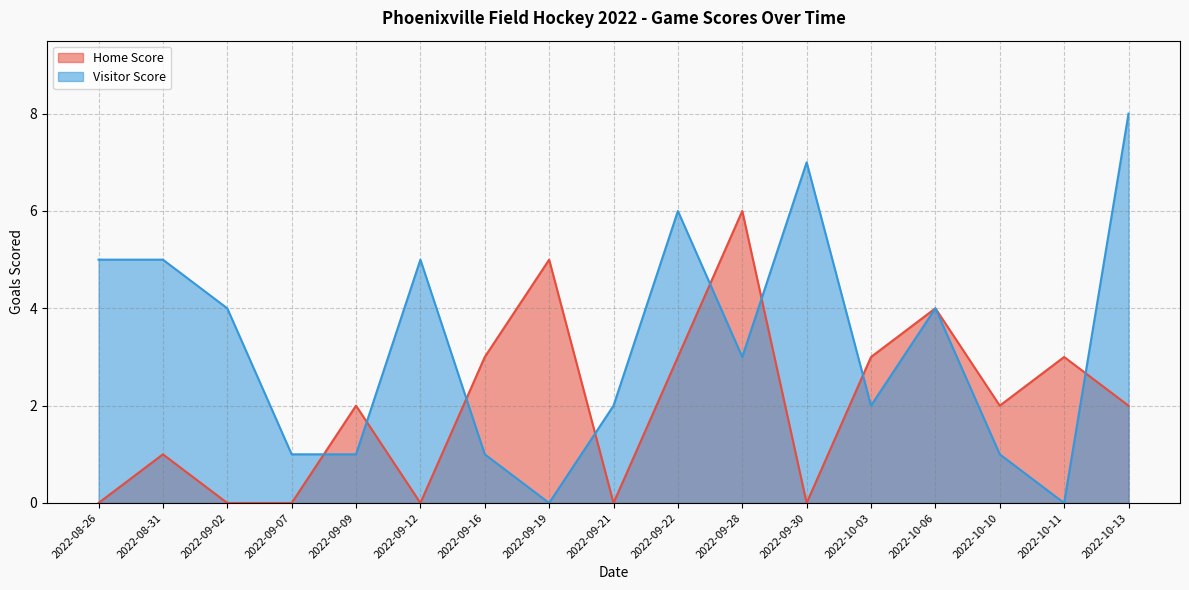

What is the greatest value displayed?

8